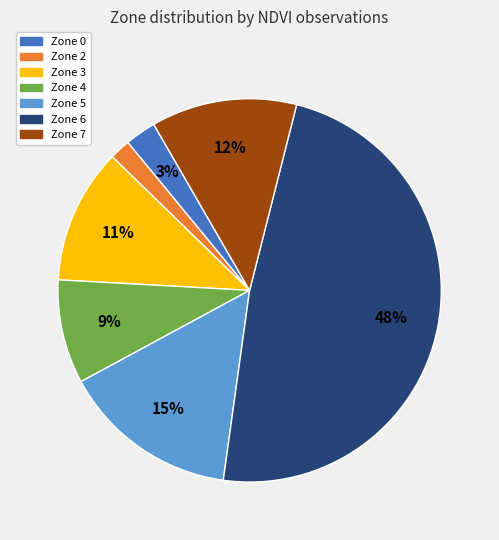

Count the number of slices in the pie.

7